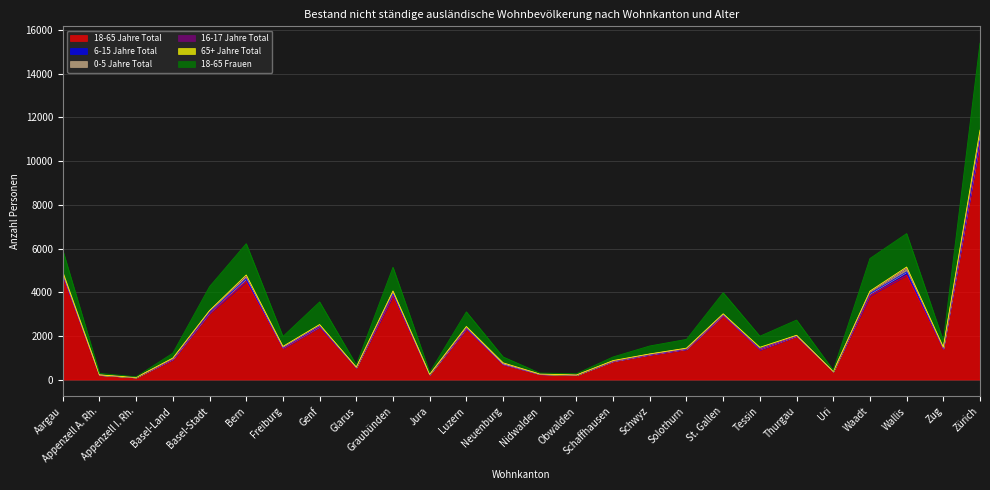

The value of 18-65 Frauen at Basel-Stadt is 540. True or false?

False